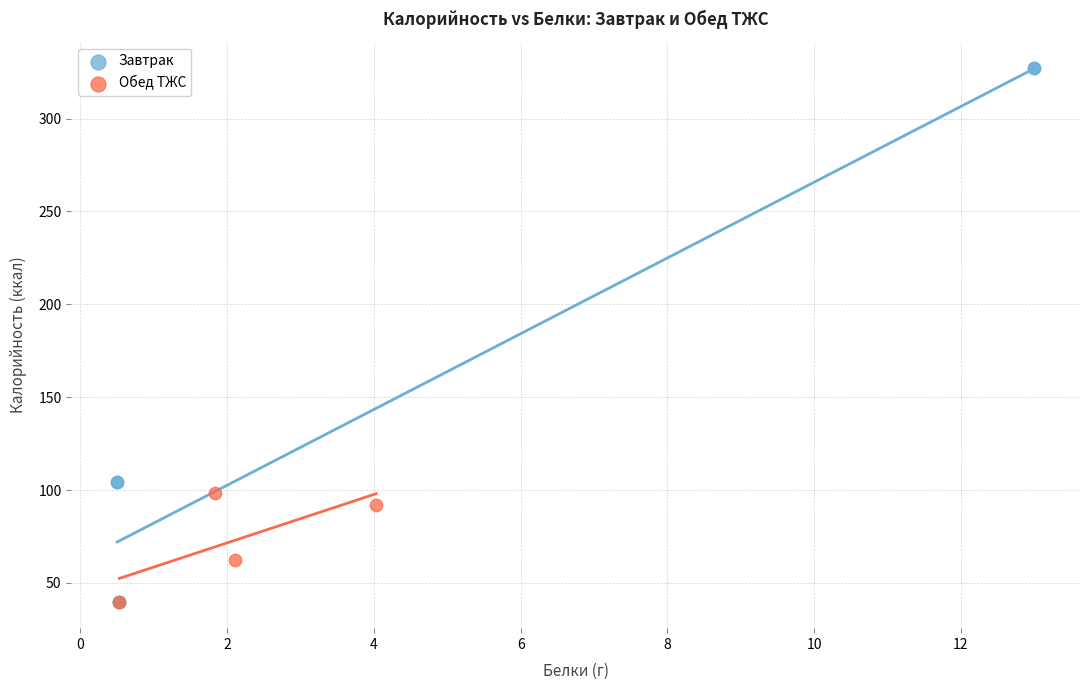

Which series contains the highest Y value?

Завтрак